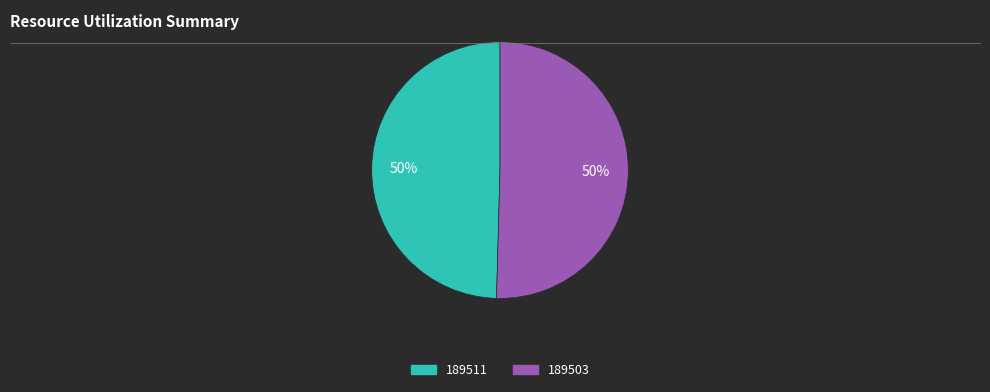

Approximately how many times larger is the value at 189503 compared to 189511?

1.0